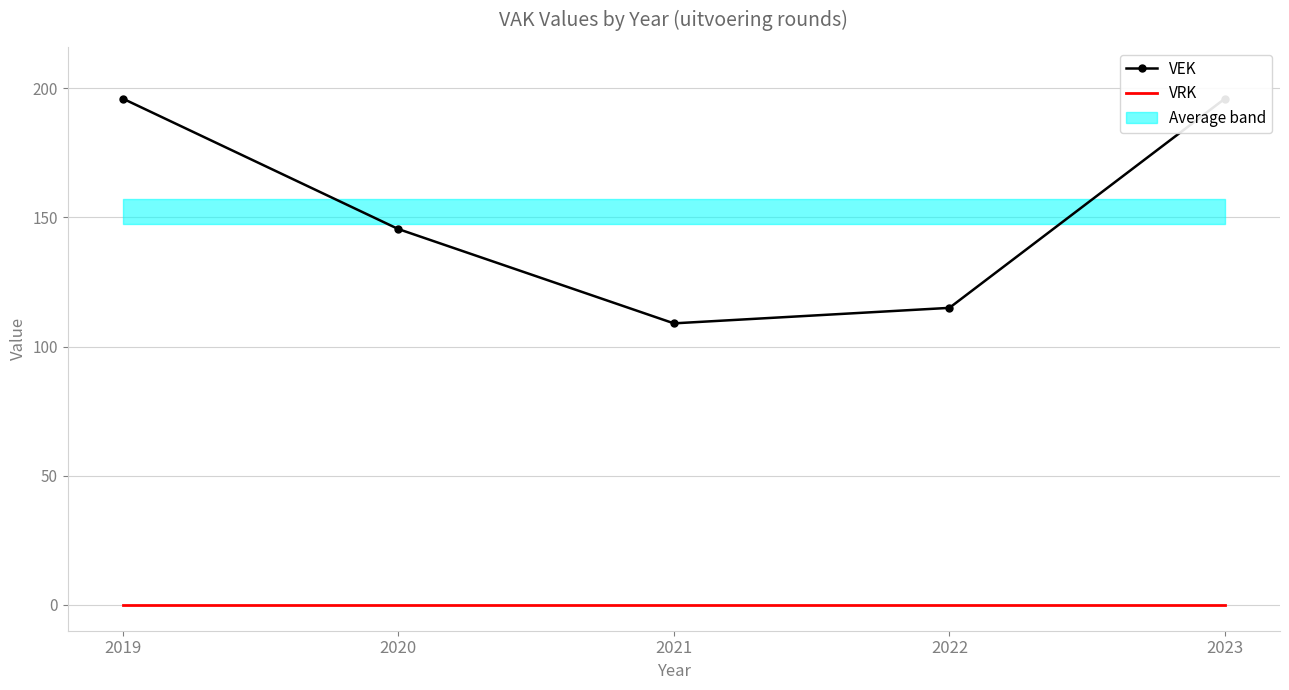

Rank the series by their maximum value, from lowest to highest.

VRK, VEK